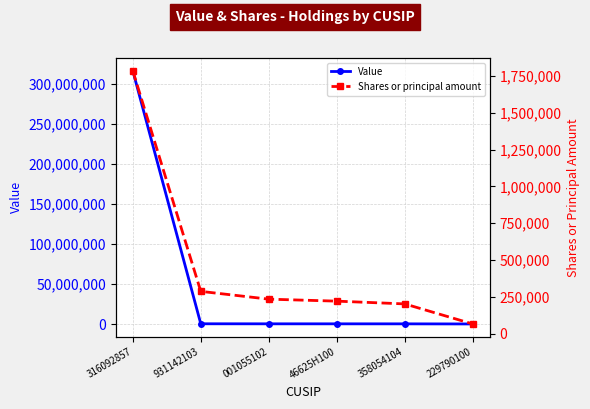

What position from the left is 358054104?

5